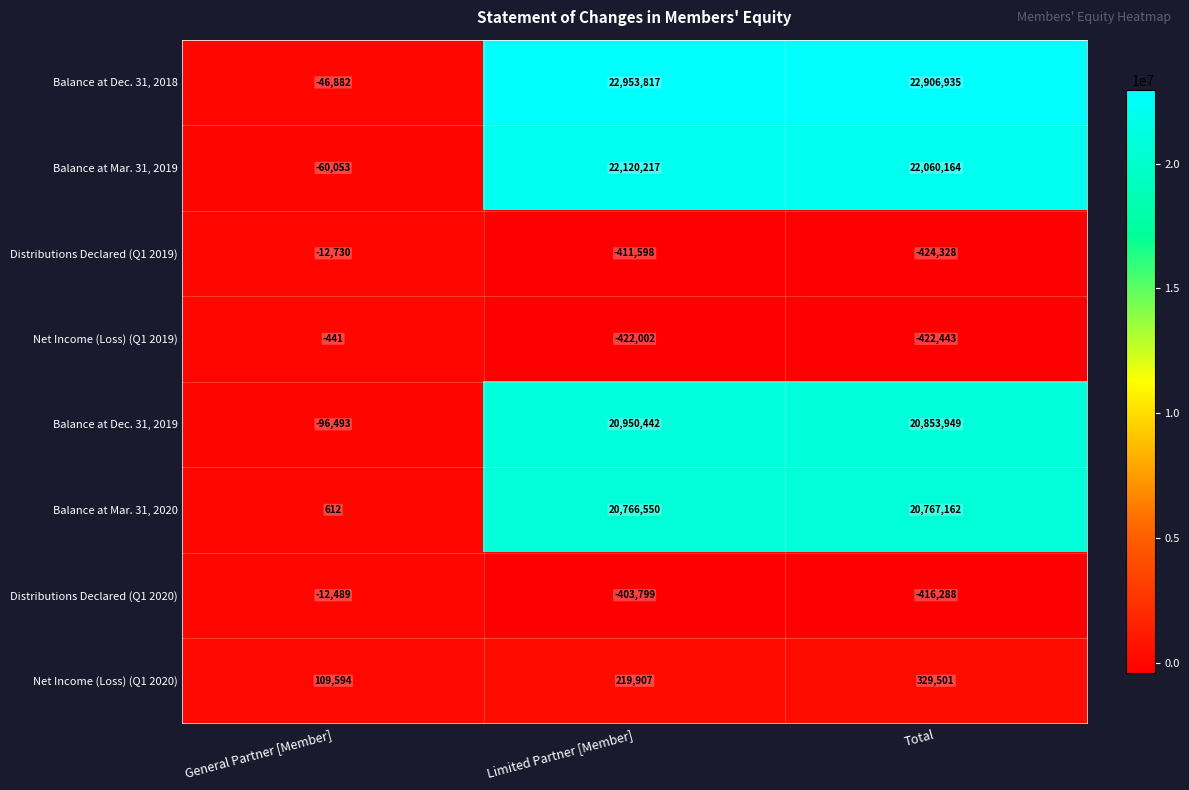

Where does the Distributions Declared (Q1 2020) series first go above -403799?

General Partner [Member]